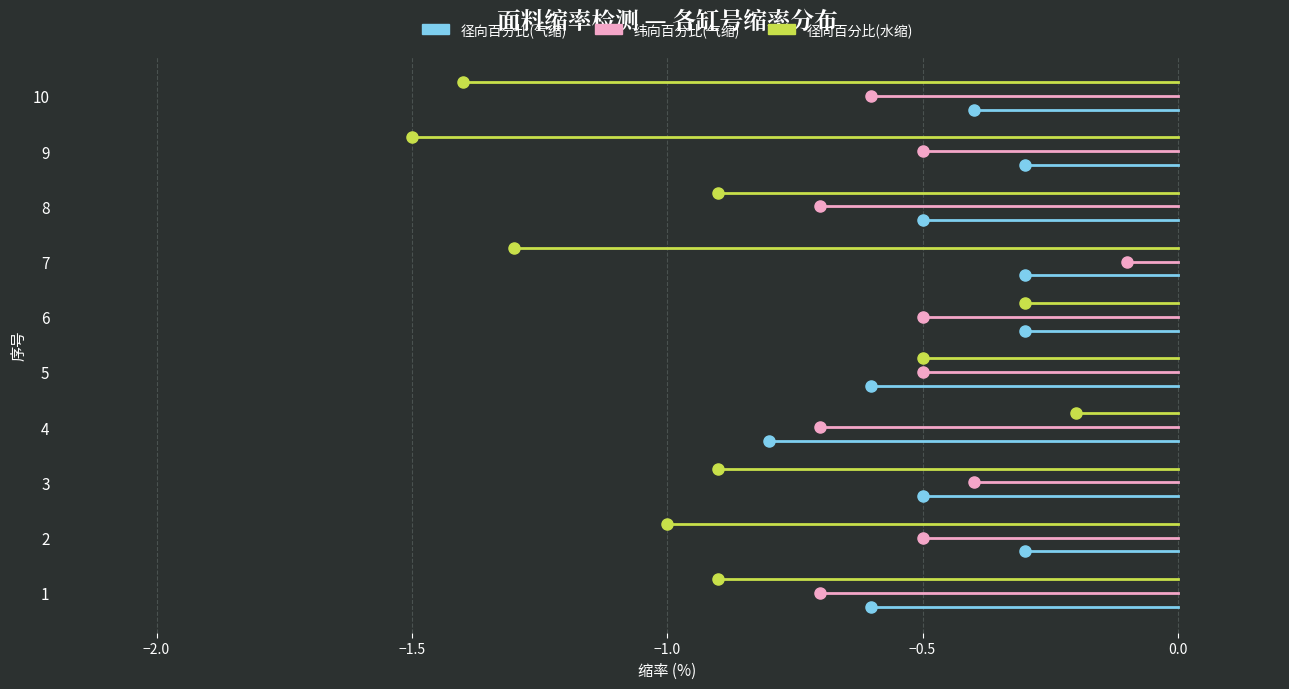

Between −2.5 and −2.0, which series saw the biggest shift?

径向百分比(气缩)